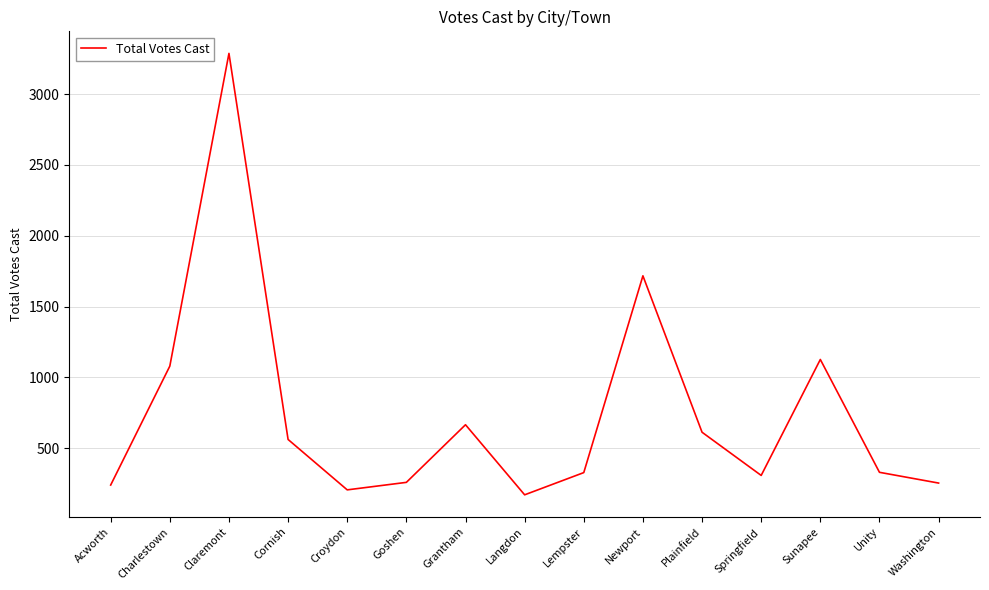

True or false: the data shows 612 at Plainfield.

True